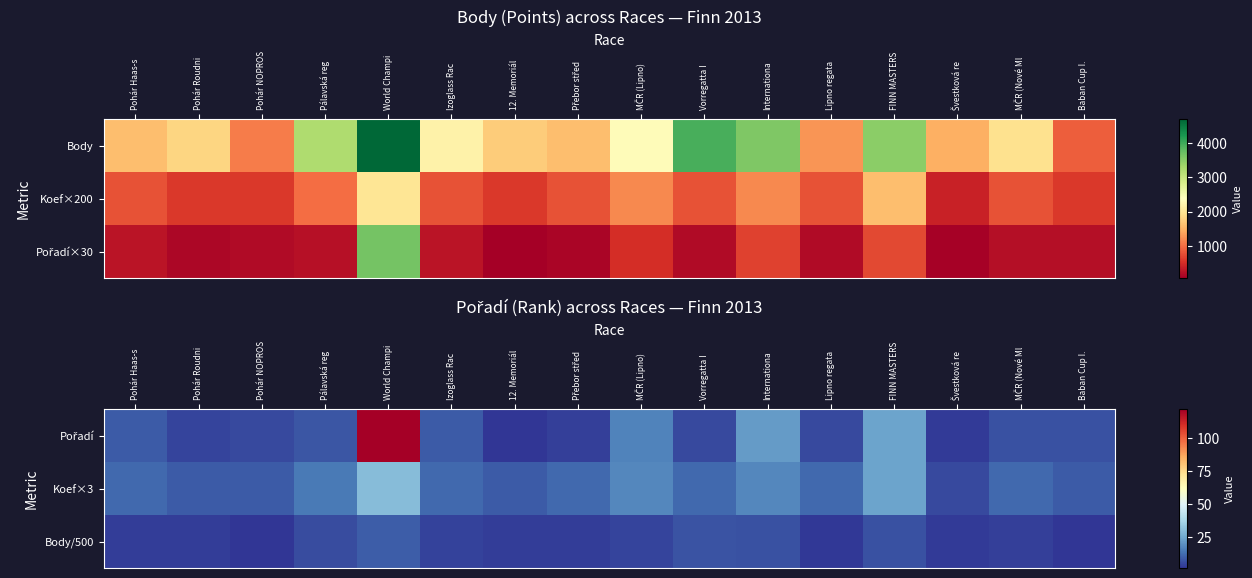

What is the sum of the Koef×3 values at Pohár NOPROS and Pohár Haas-s?

21.0